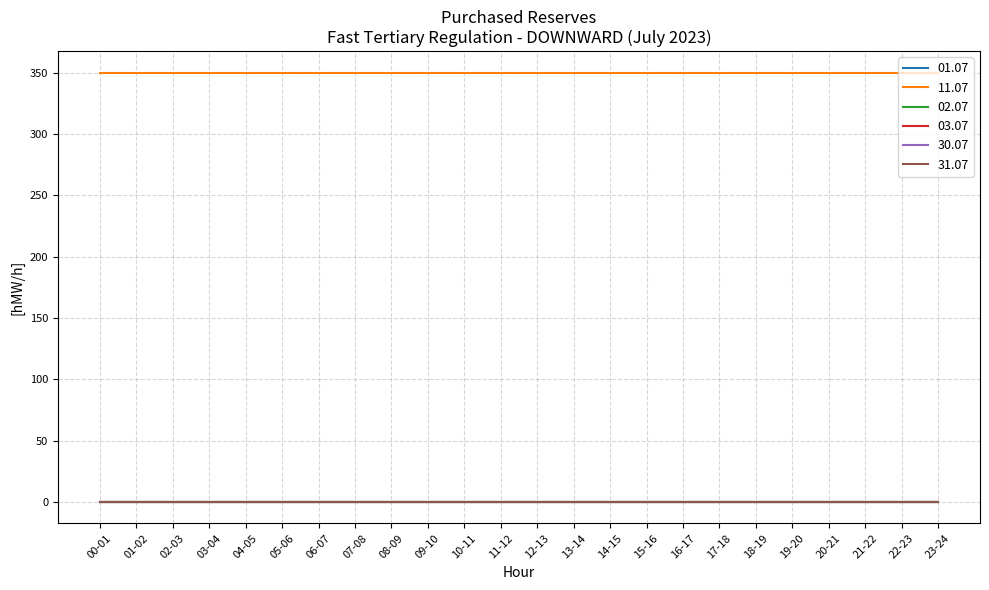

True or false: 01.07 and 02.07 intersect in this chart.

False